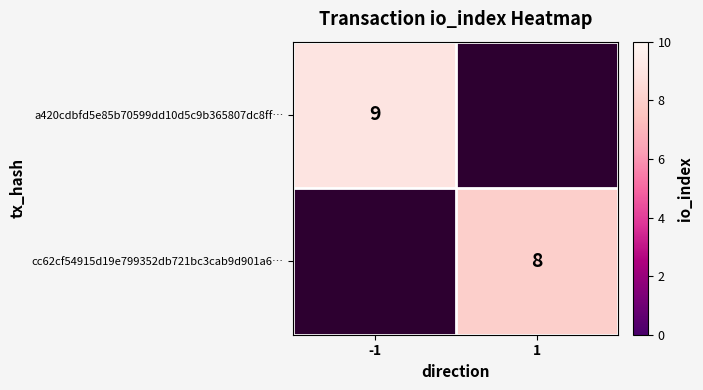

True or false: a420cdbfd5e85b70599dd10d5c9b365807dc8ff… has a value of 15 at -1.

False